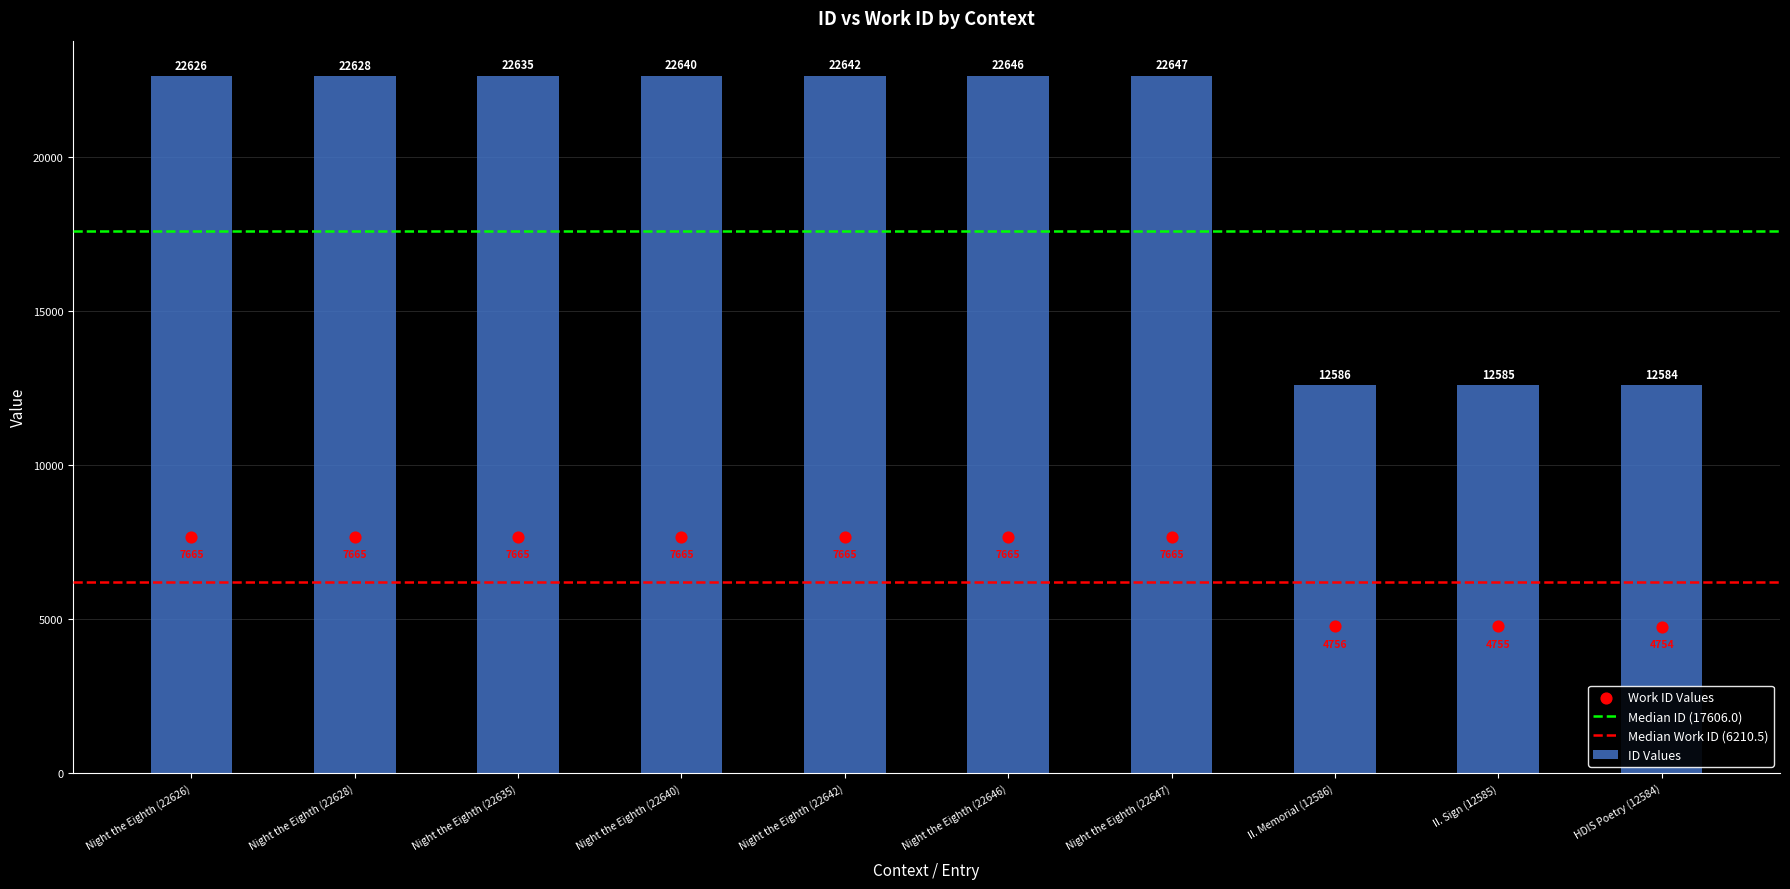

Which series has the widest spread of Y values?

id